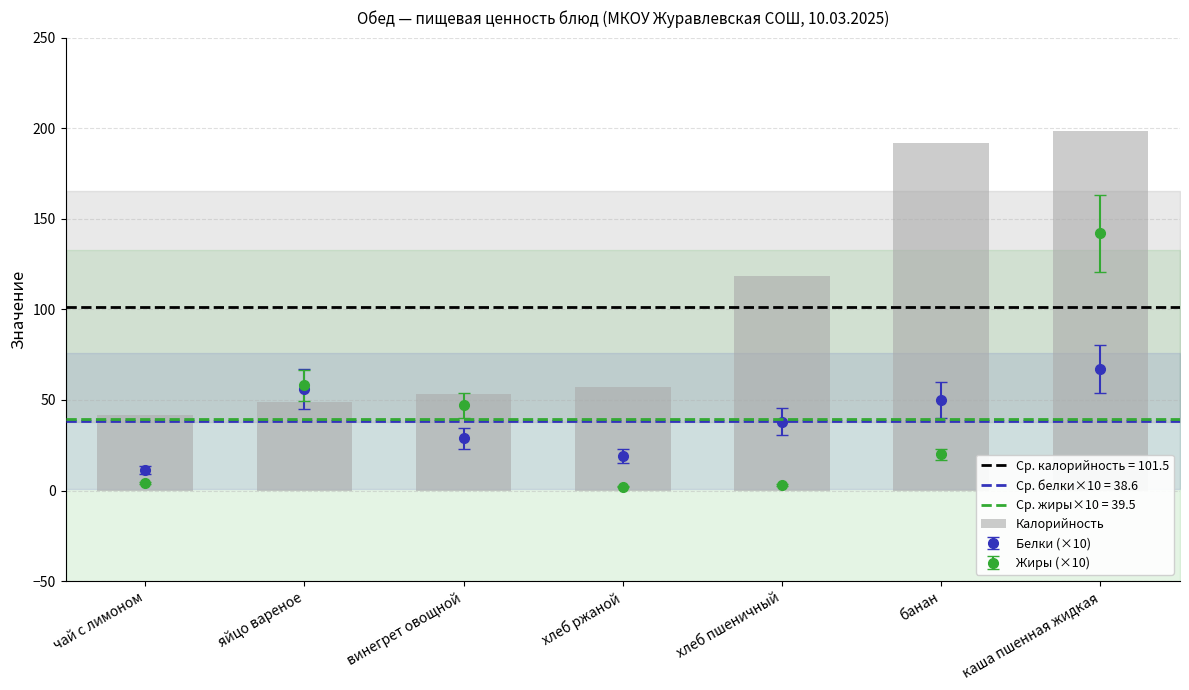

What is the greatest value displayed?

198.5